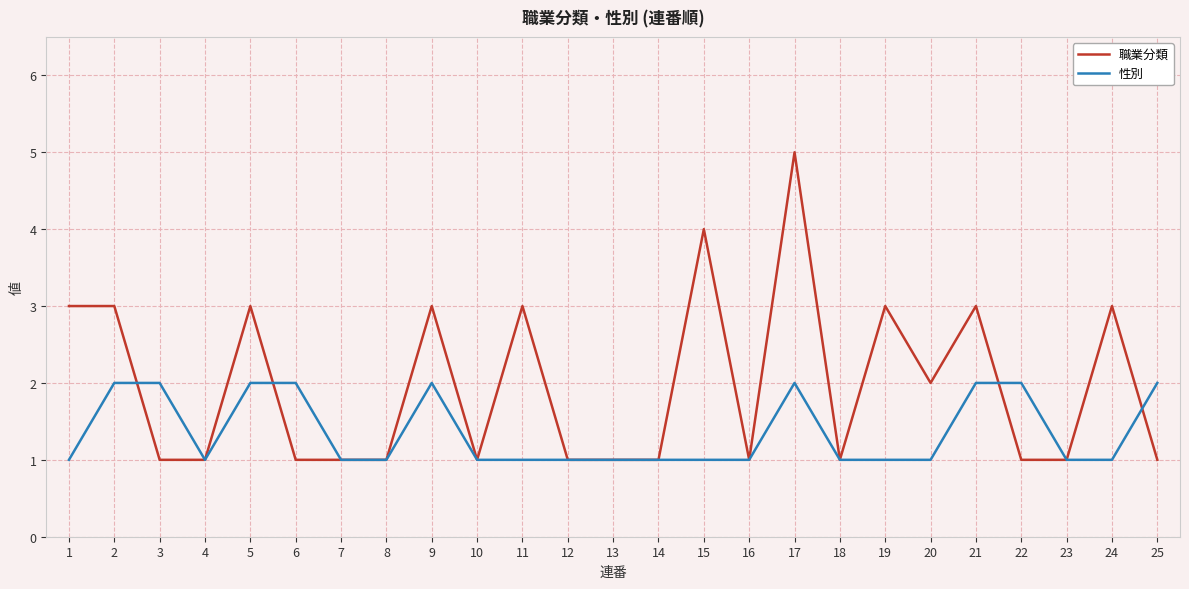

Which series has the largest total across all categories?

職業分類